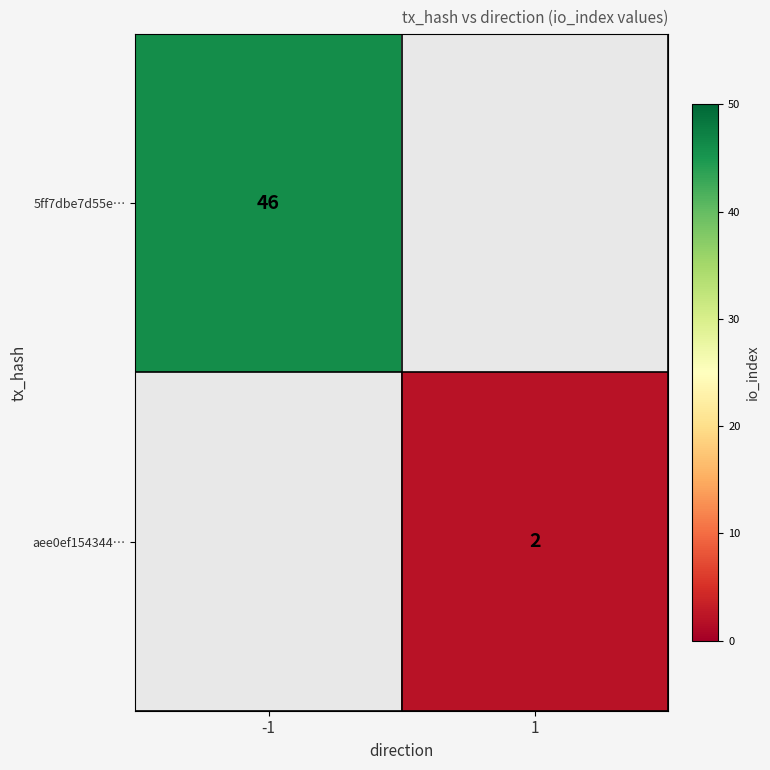

The aee0ef154344… series shows 0.6 at 1. True or false?

False